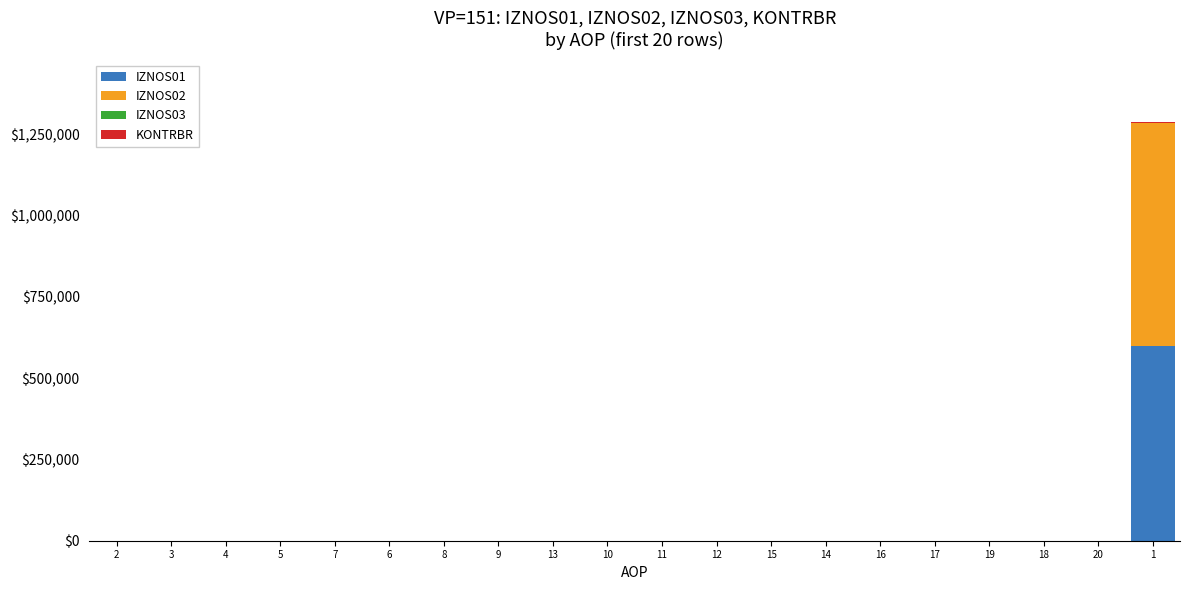

Are the bars grouped side by side (vs. stacked)?

No